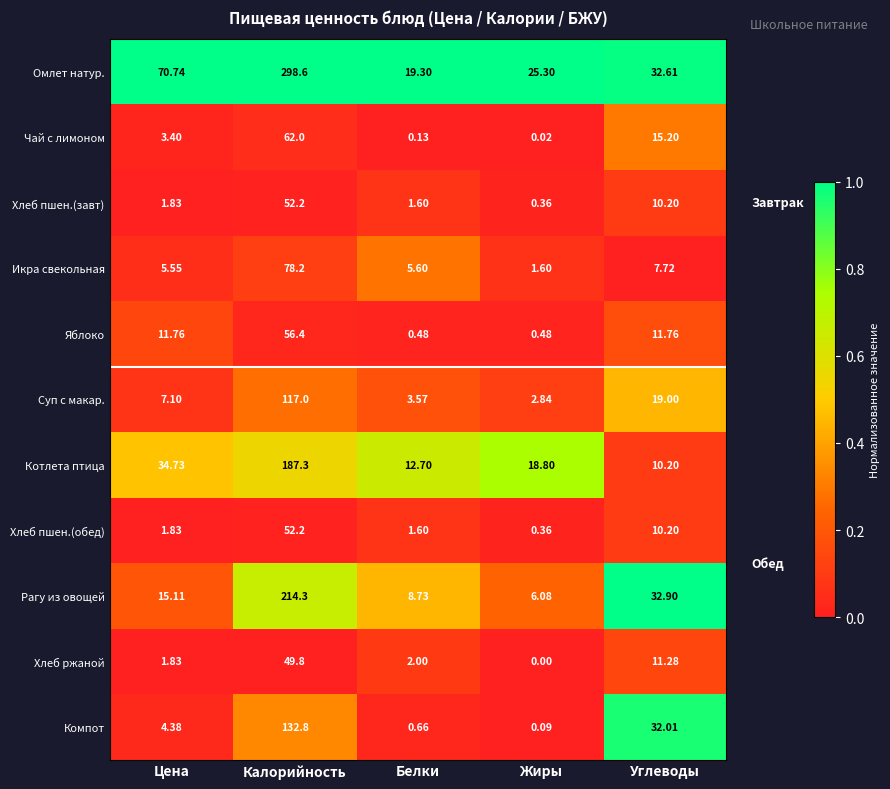

Which label corresponds to the smallest value in the chart?

Жиры